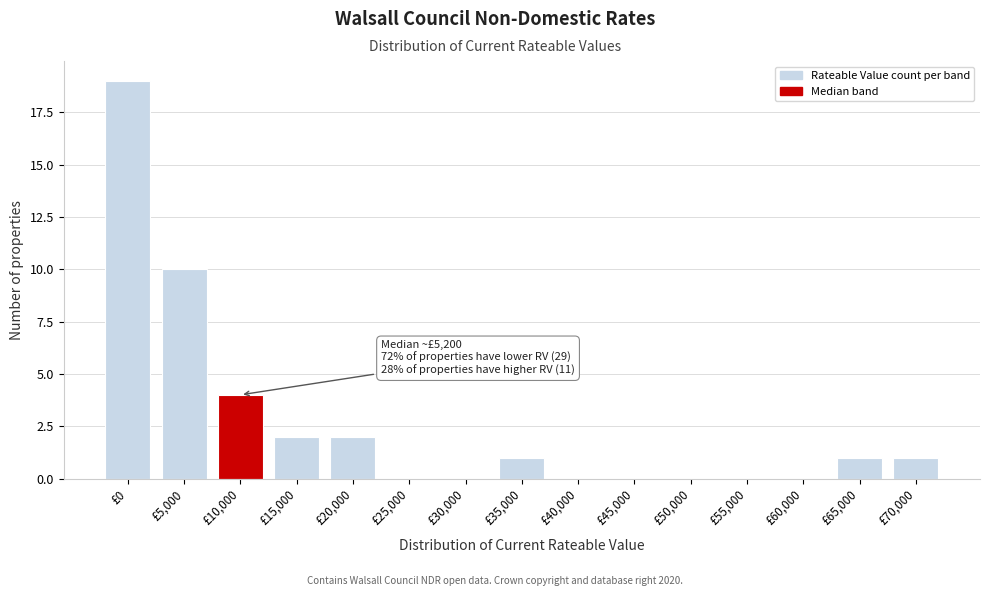

Reading left to right, extract all data points from this chart.

£0=19	£5,000=10	£10,000=4	£15,000=2	£20,000=2	£25,000=0	£30,000=0	£35,000=1	£40,000=0	£45,000=0	£50,000=0	£55,000=0	£60,000=0	£65,000=1	£70,000=1